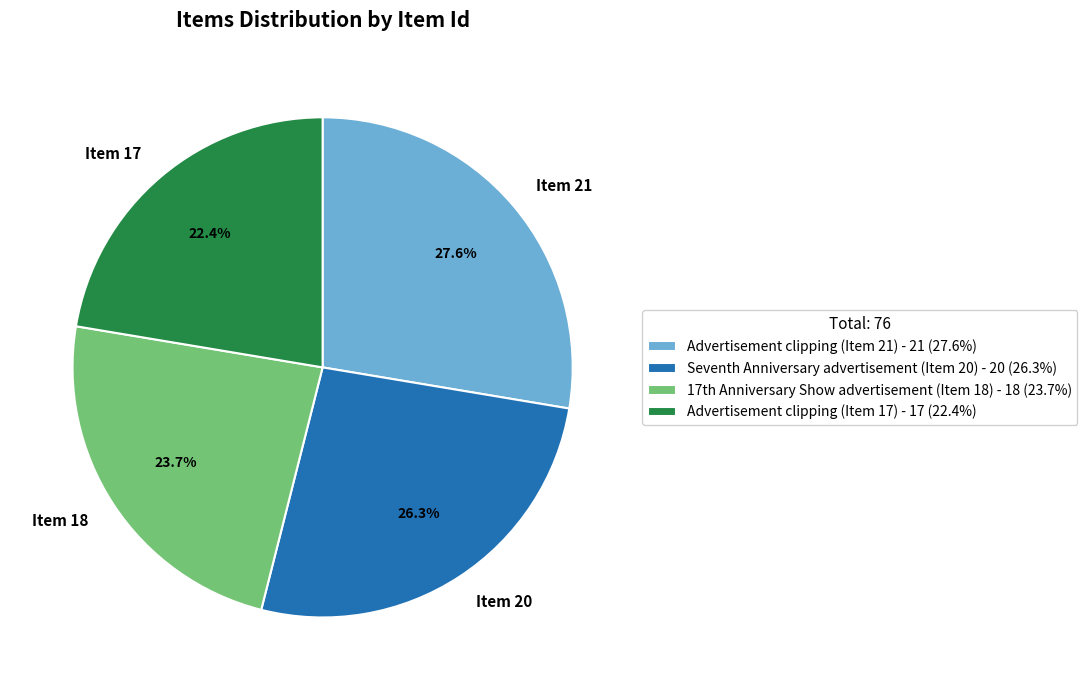

Which slice is the smallest?

Advertisement clipping (Item 17)